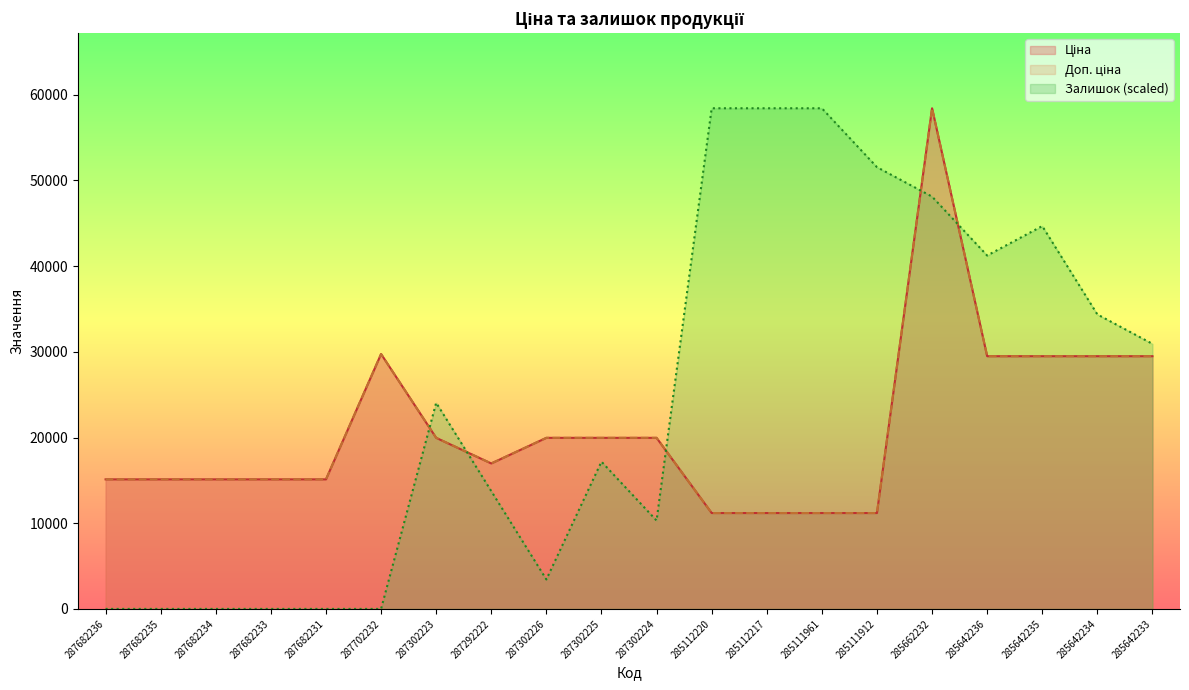

What are all the series names shown in the legend?

Ціна, Доп. ціна, Залишок